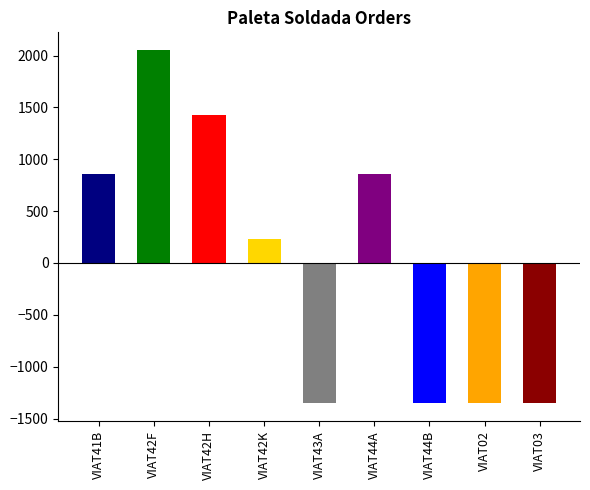

The value at VIAT03 is 2623. True or false?

False